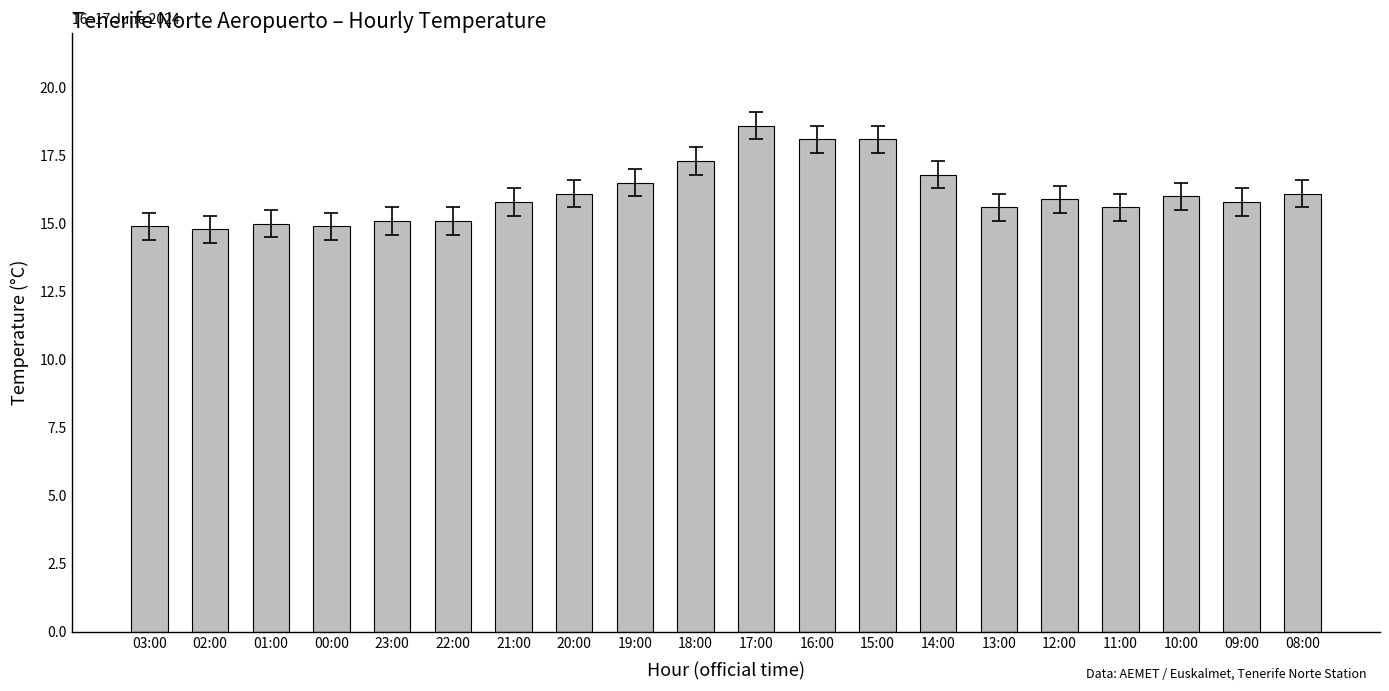

Reading left to right, what are all the values shown in this chart?

14.9	14.8	15.0	14.9	15.1	15.1	15.8	16.1	16.5	17.3	18.6	18.1	18.1	16.8	15.6	15.9	15.6	16.0	15.8	16.1